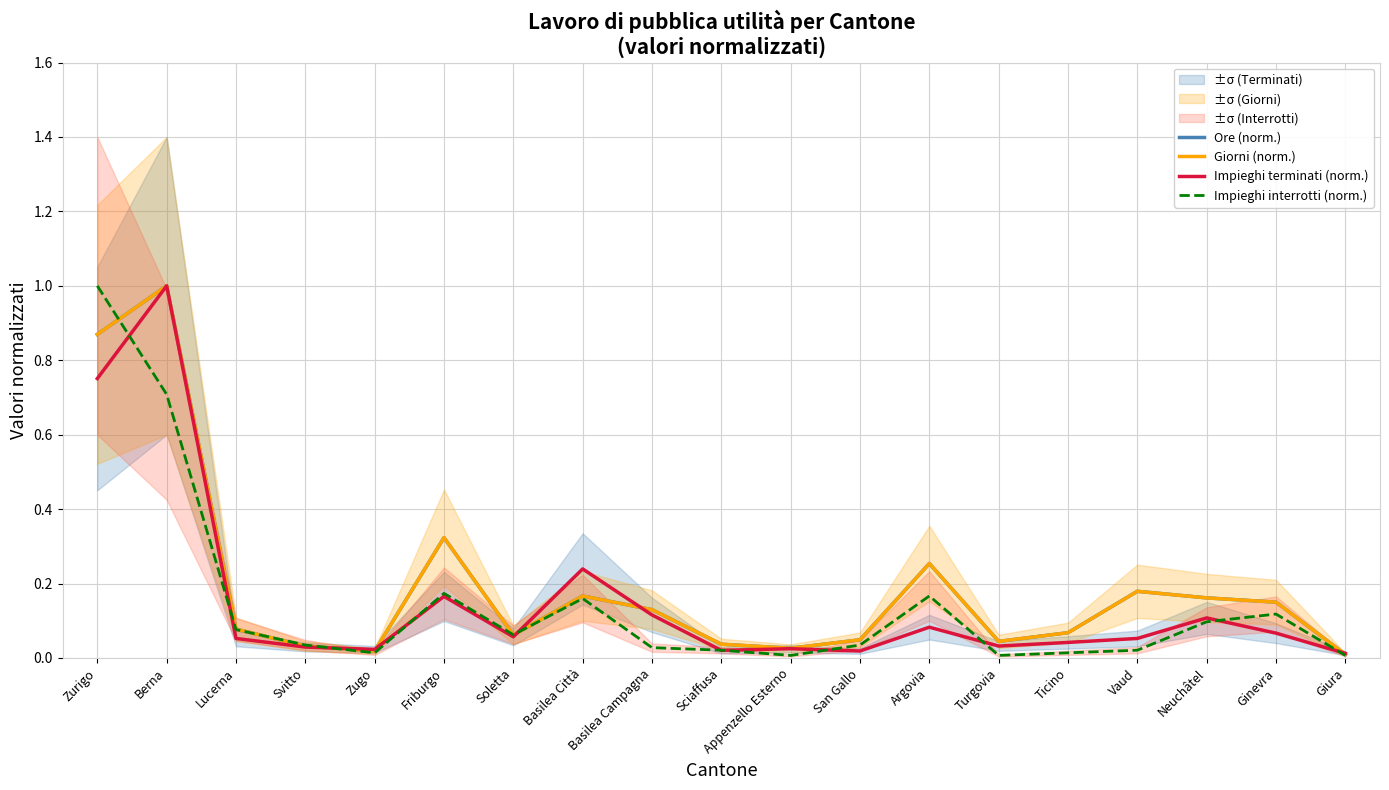

Which series ends up on top after the final intersection of Impieghi interrotti (norm.) and Impieghi terminati (norm.)?

Impieghi terminati (norm.)